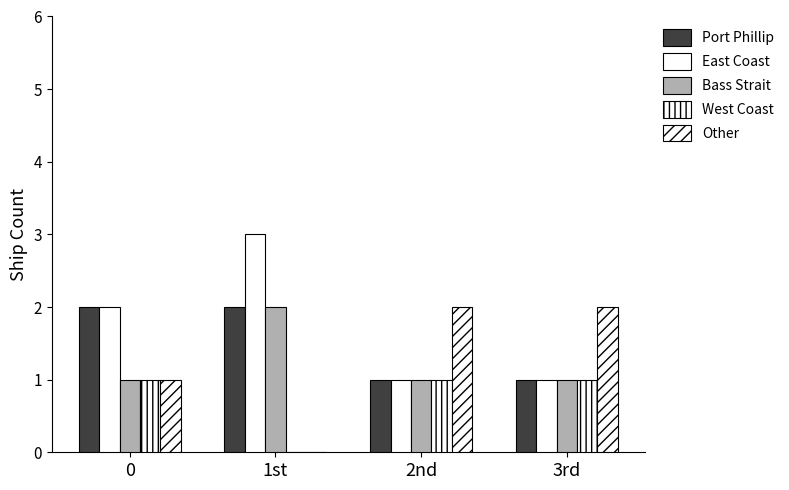

Does the chart contain stacked bars?

No